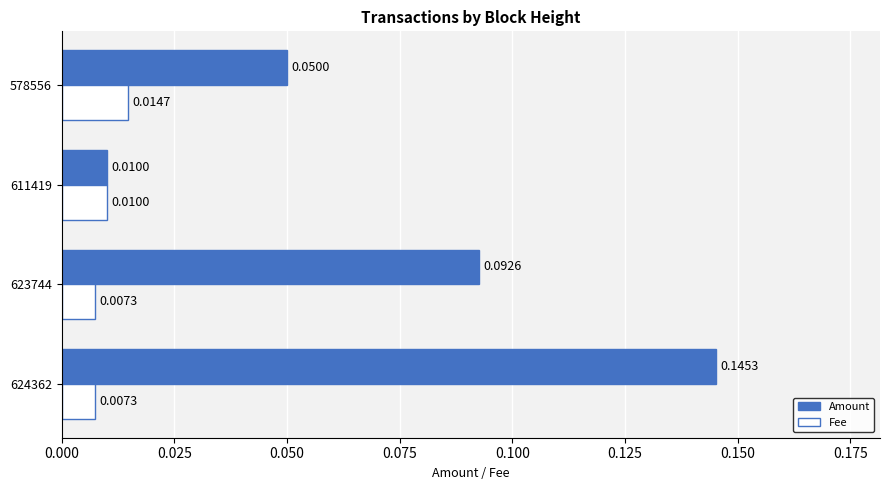

Which series has the largest range (max minus min)?

Amount